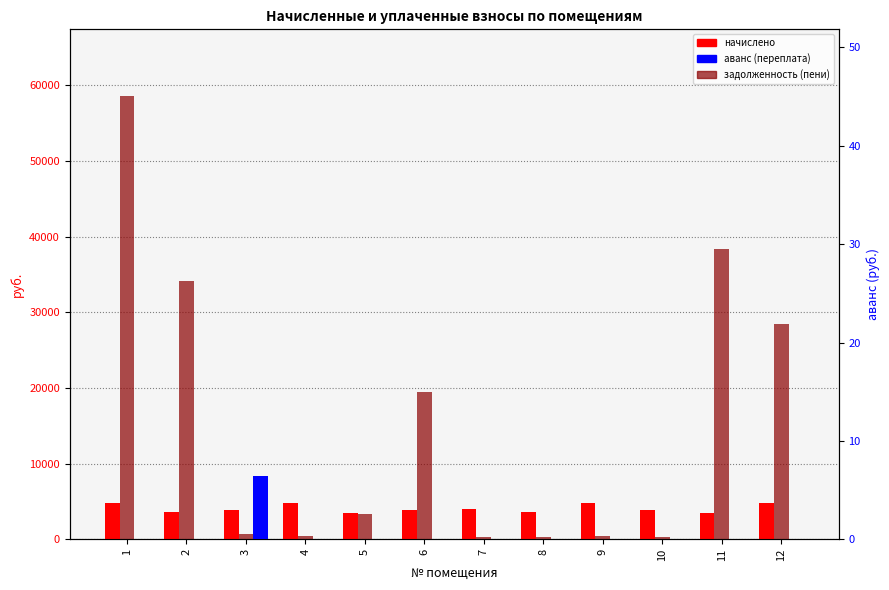

What is the difference between the начислено values at 12 and 5?

1334.6